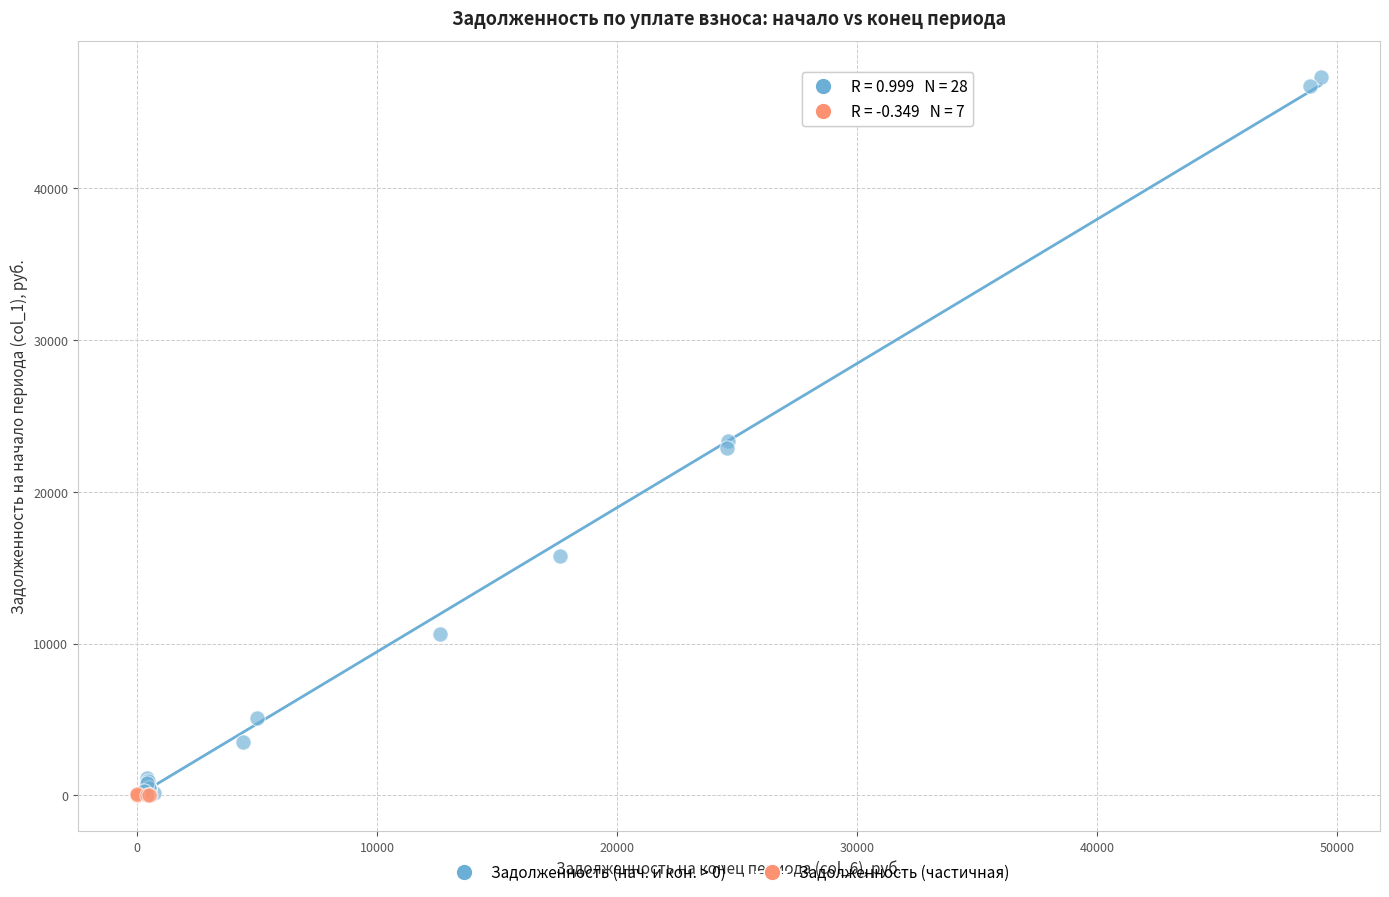

What are all the series names shown in the legend?

Задолженность (нач. и кон. > 0), Задолженность (частичная)